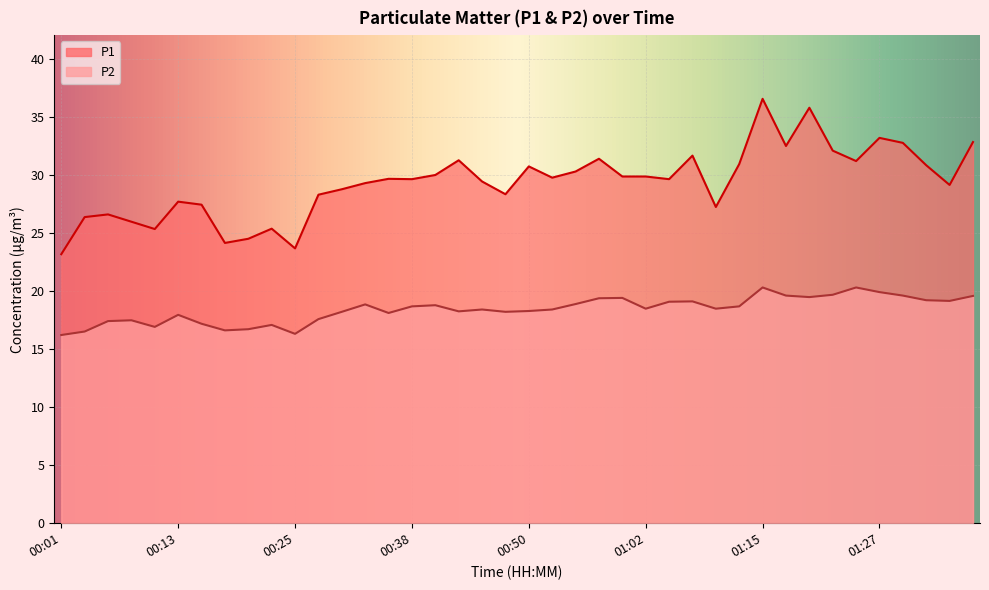

What is the greatest value displayed?

36.6